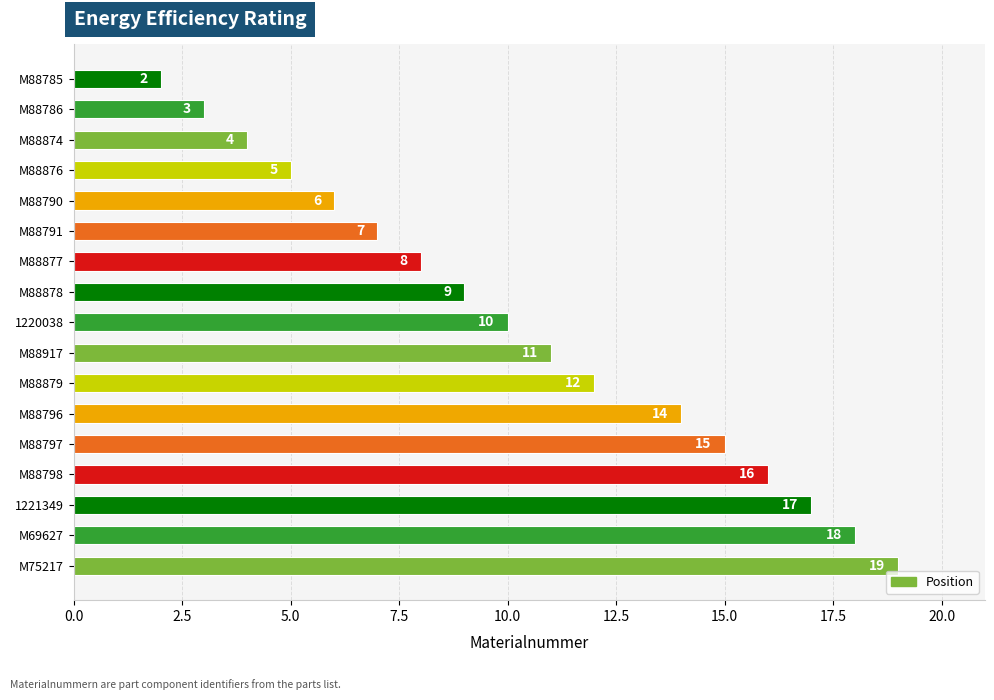

Does the chart contain stacked bars?

No